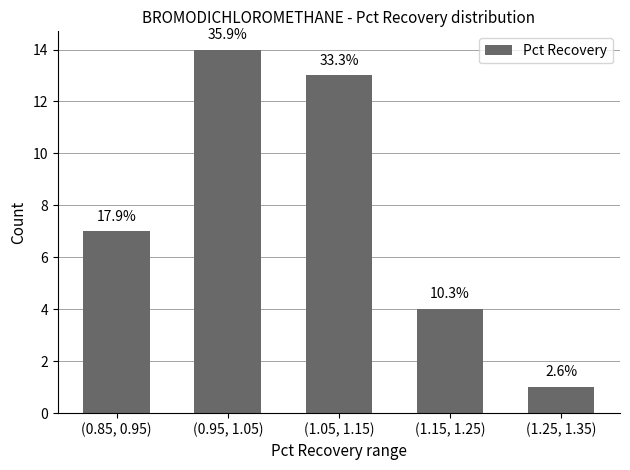

How many bars are there in total?

5